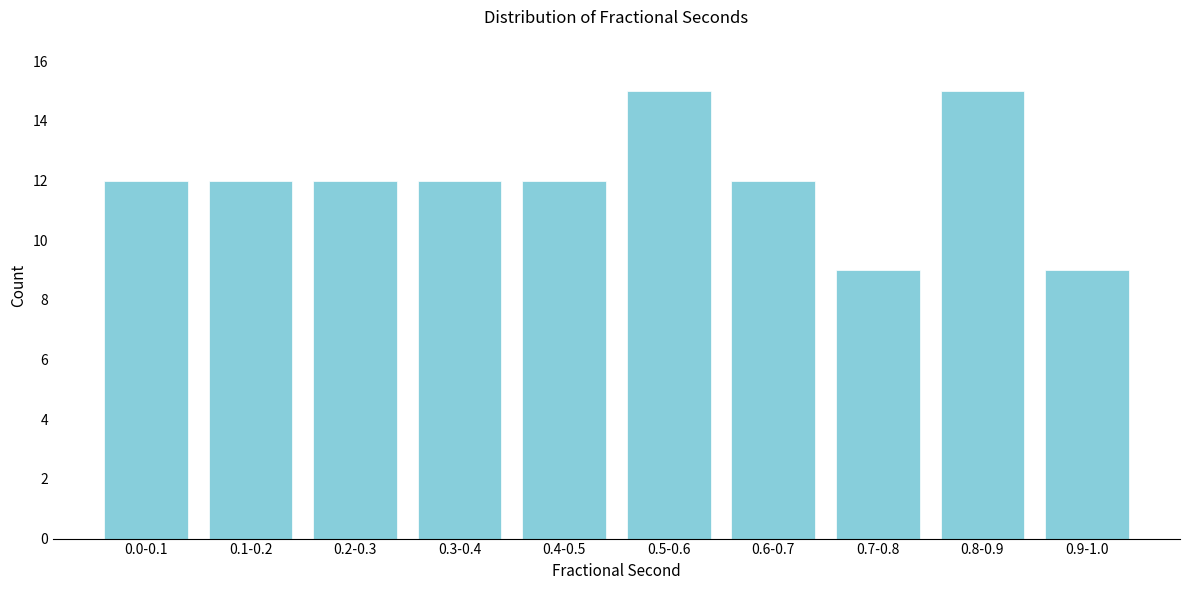

Reading left to right, extract all data points from this chart.

0.0-0.1=12	0.1-0.2=12	0.2-0.3=12	0.3-0.4=12	0.4-0.5=12	0.5-0.6=15	0.6-0.7=12	0.7-0.8=9	0.8-0.9=15	0.9-1.0=9